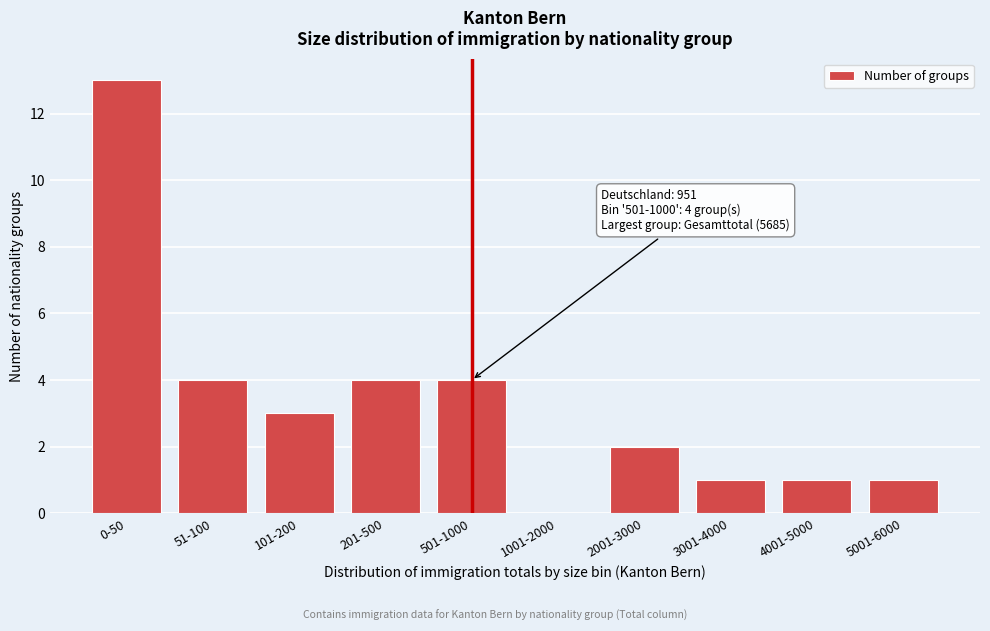

Reading right to left, extract all data points from this chart.

5001-6000=1	4001-5000=1	3001-4000=1	2001-3000=2	1001-2000=0	501-1000=4	201-500=4	101-200=3	51-100=4	0-50=13